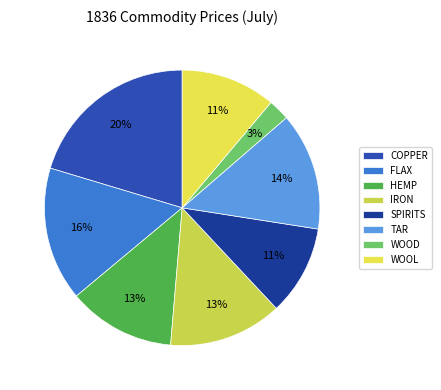

To the nearest percent, what is the difference between the largest and smallest slice percentages?

18%